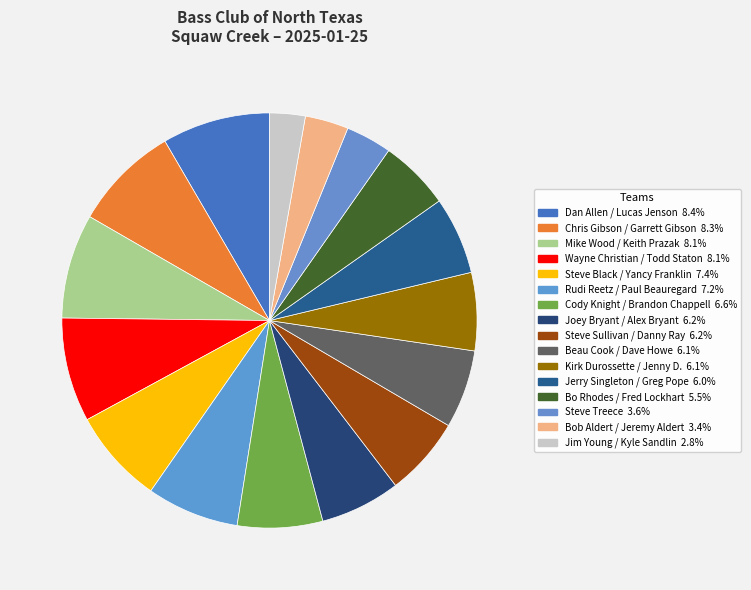

Is it true that Jim Young / Kyle Sandlin is 1% of the pie?

False